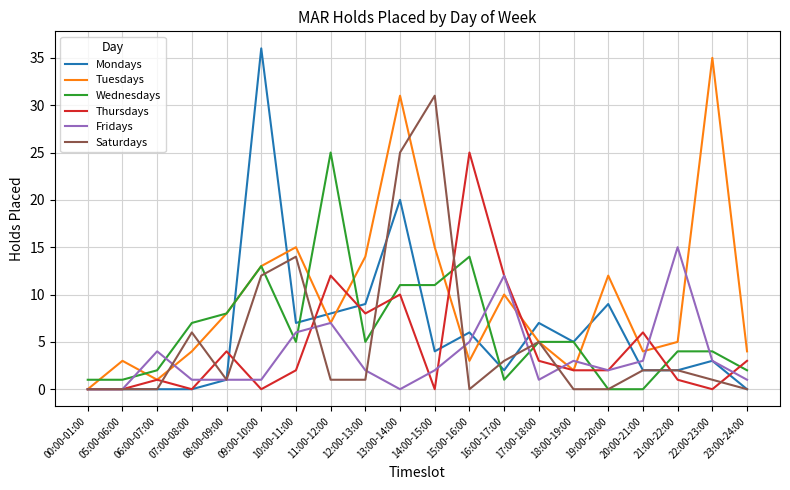

Is it true that Fridays equals 0 at 13:00-14:00?

True